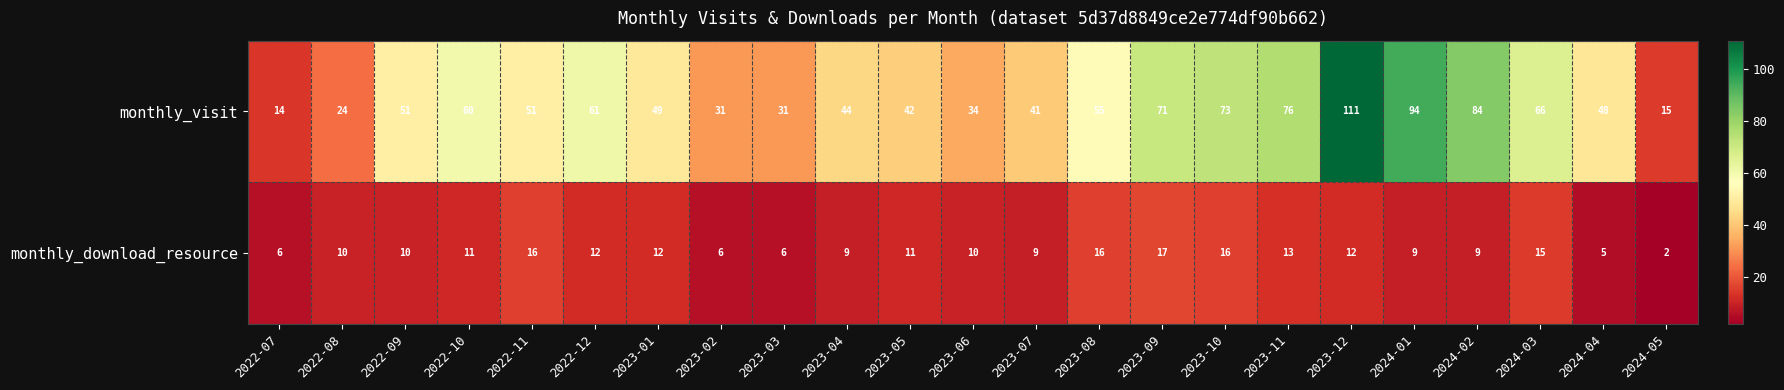

What is the lowest value of the monthly_visit series?

14